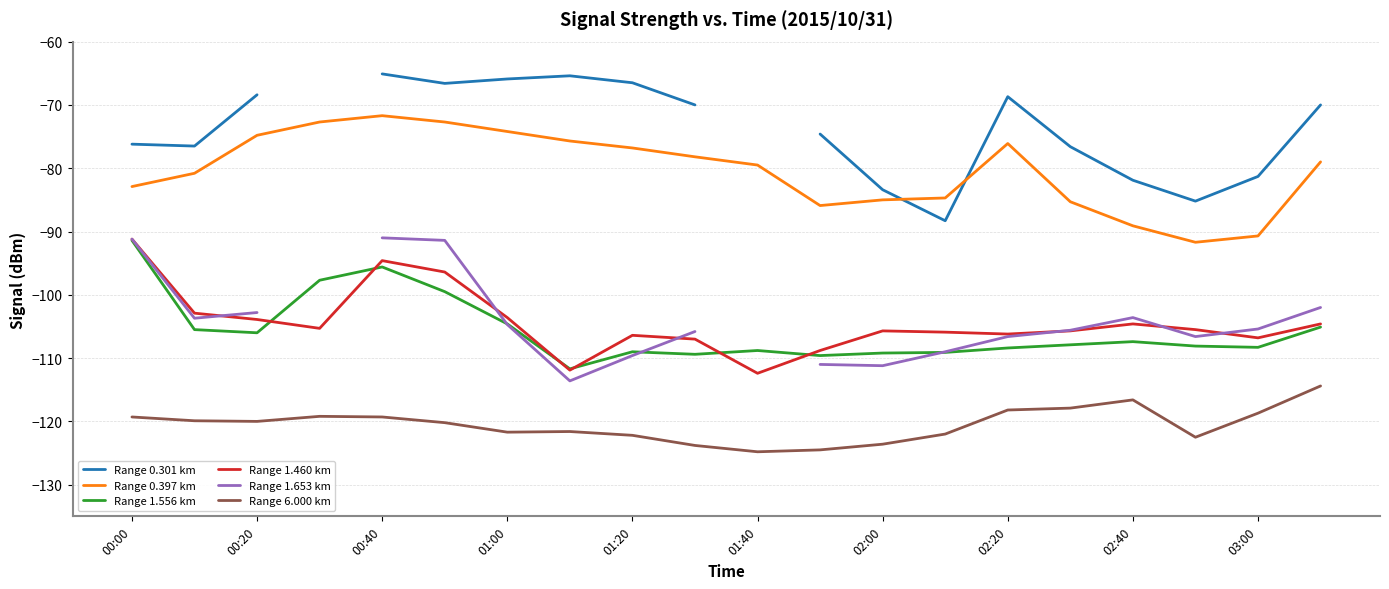

True or false: Range 1.556 km and Range 1.460 km intersect in this chart.

True